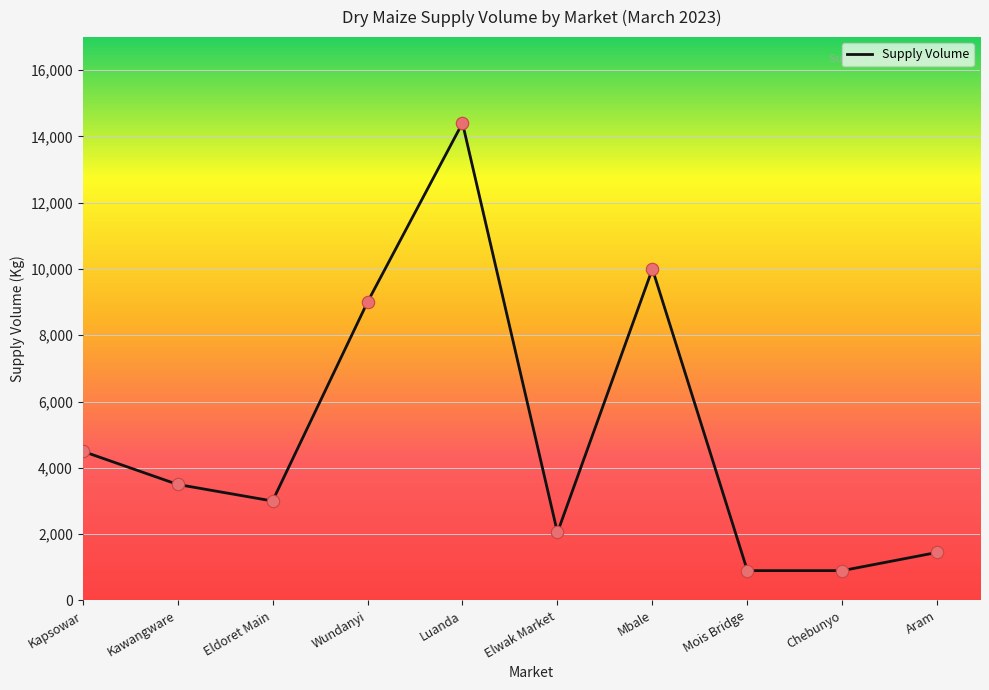

Between Kawangware and Mbale, which is larger?

Mbale